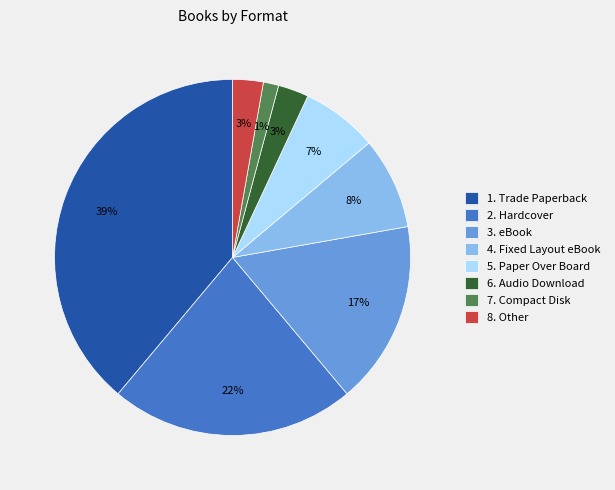

What percentage is the 1. Trade Paperback slice, to the nearest percent?

39%